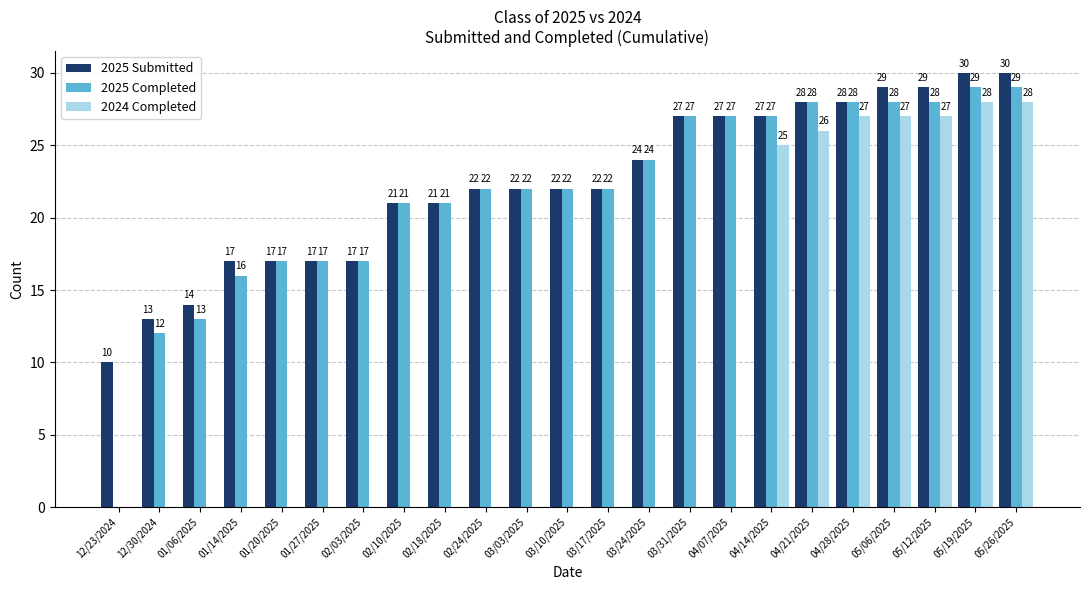

Between 03/24/2025 and 04/14/2025, which series saw the biggest shift?

2024 Completed